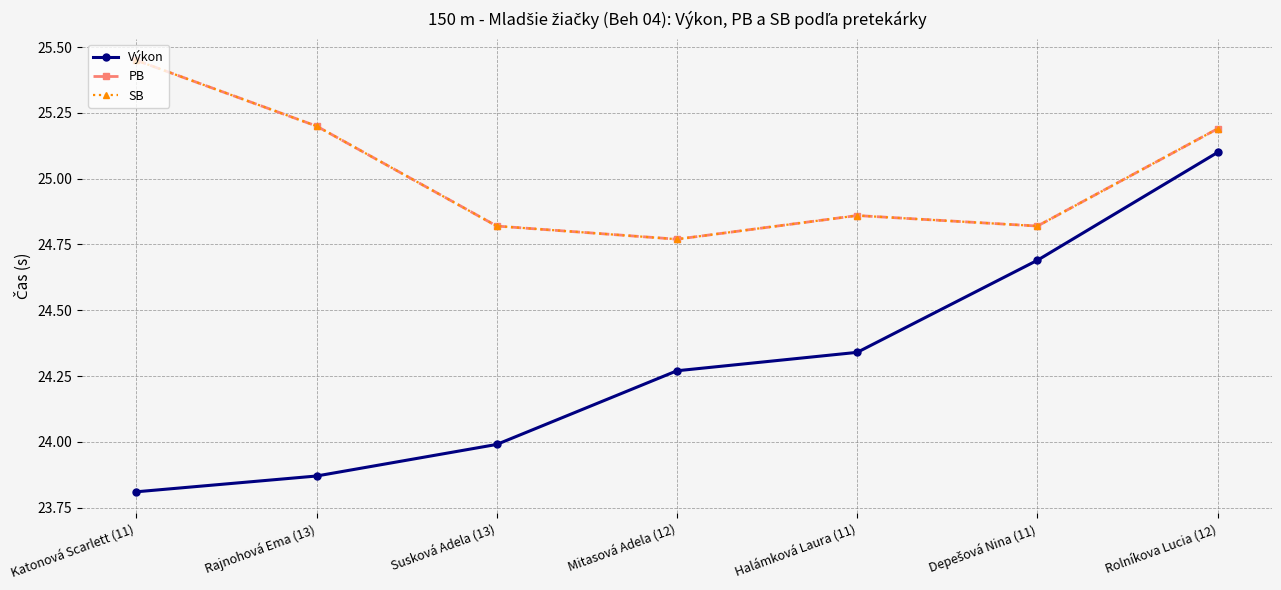

At which label is PB closest to 25?

Halámková Laura (11)